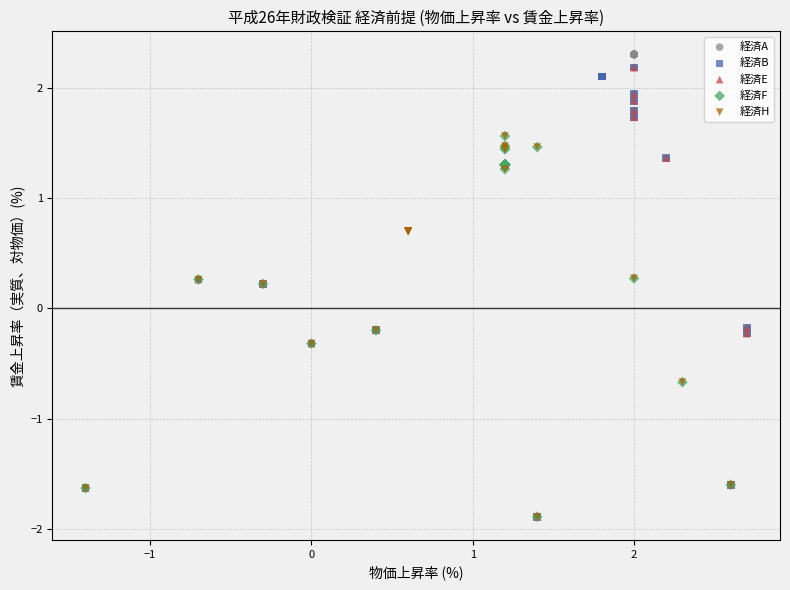

Which series has the largest Y range (max minus min)?

経済A